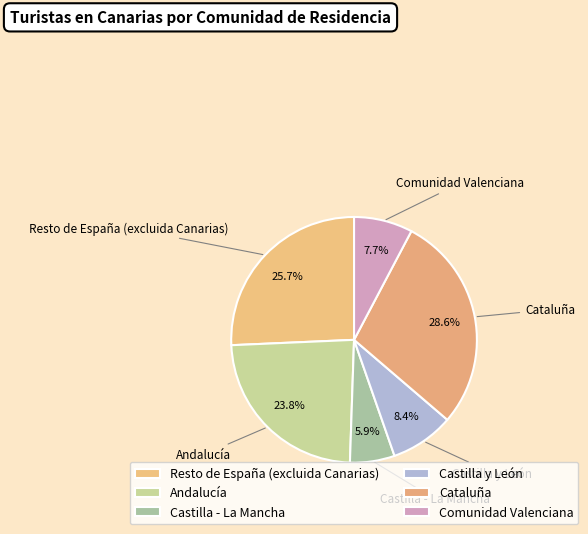

Which category has the smallest portion of the pie?

Castilla - La Mancha